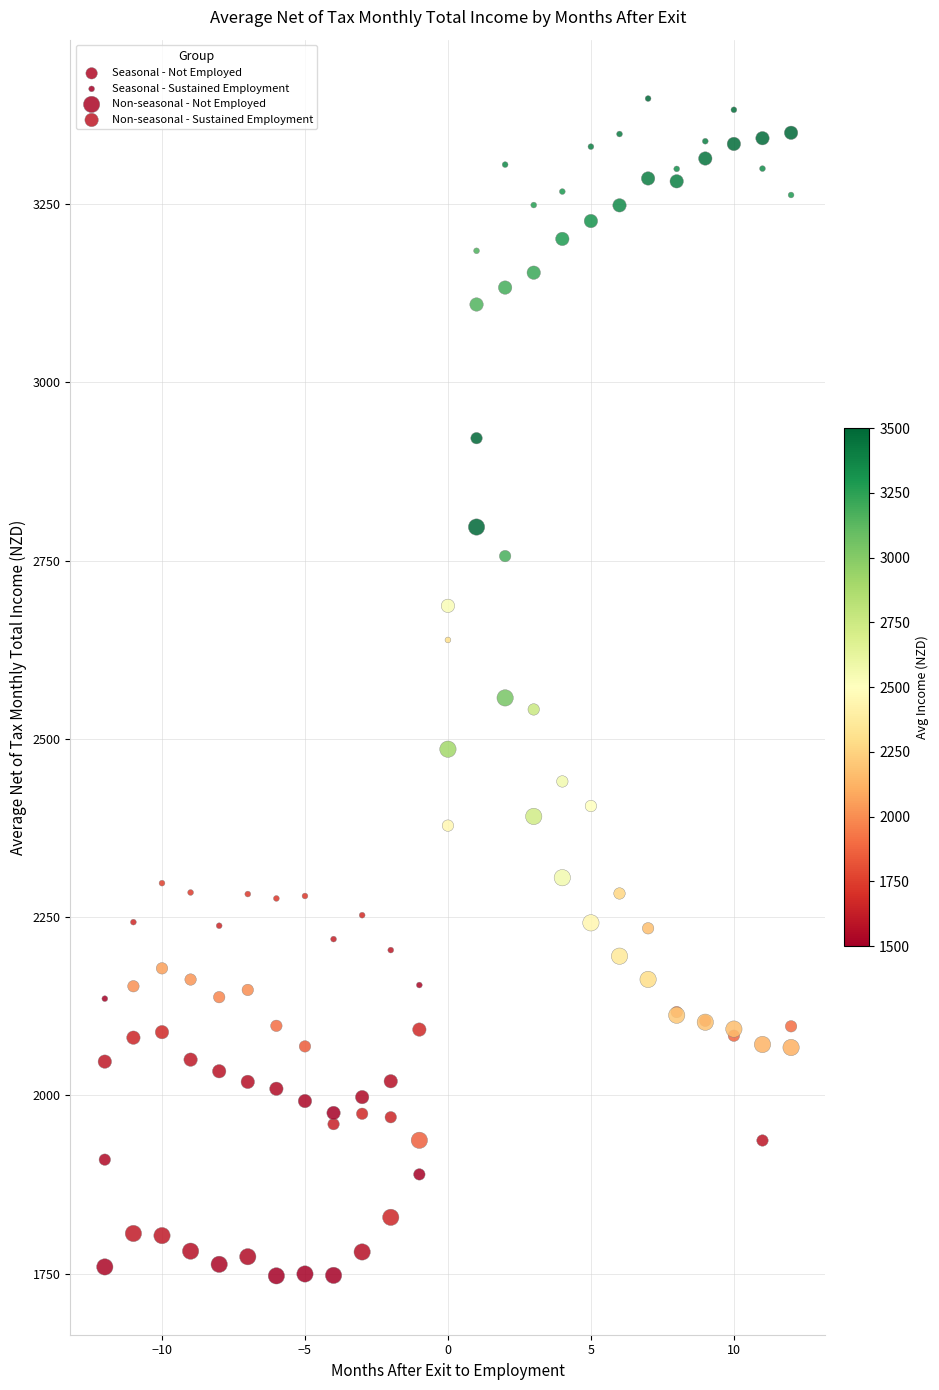

Which series reaches the maximum Y coordinate?

Seasonal - Sustained Employment